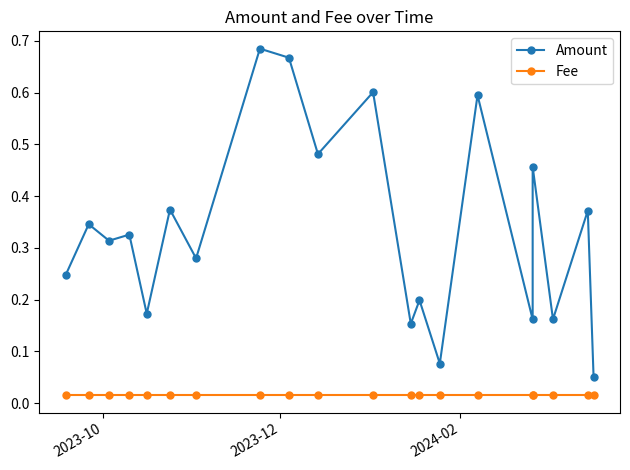

The Fee series shows 0.0 at 17. True or false?

False